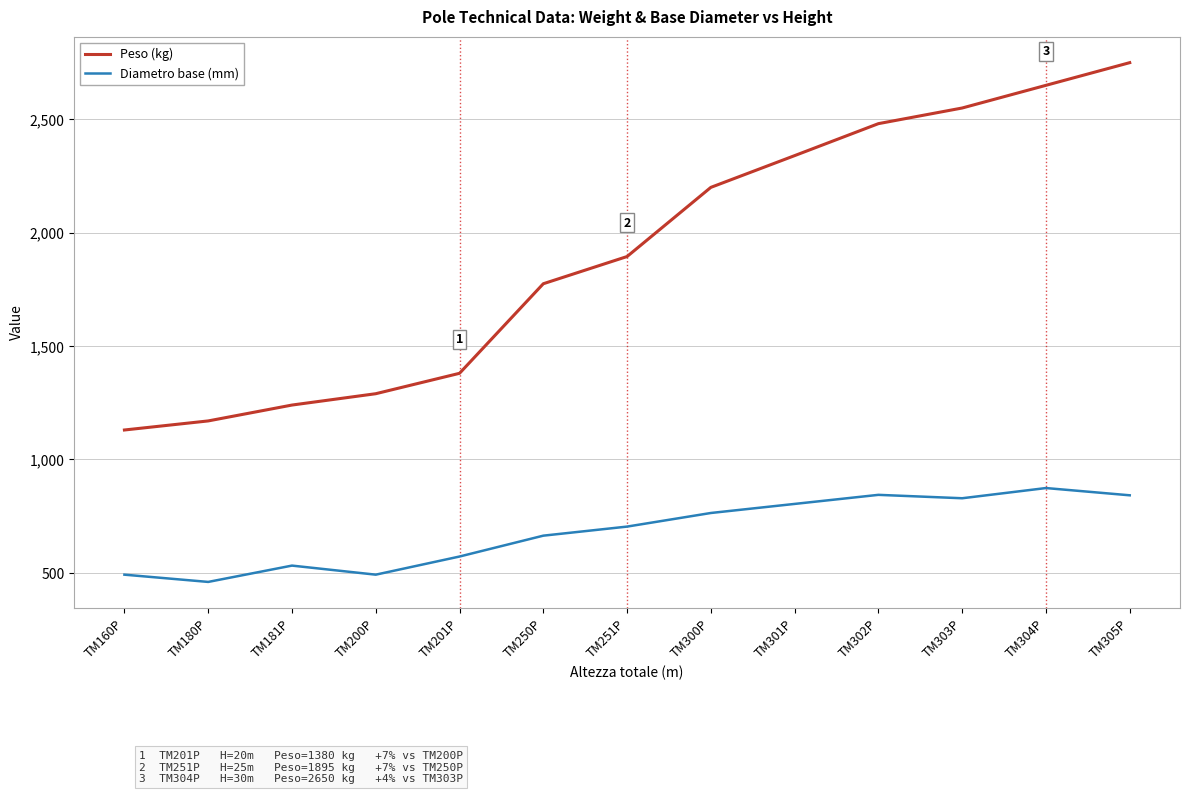

Does the chart display data point markers on the line(s)?

No